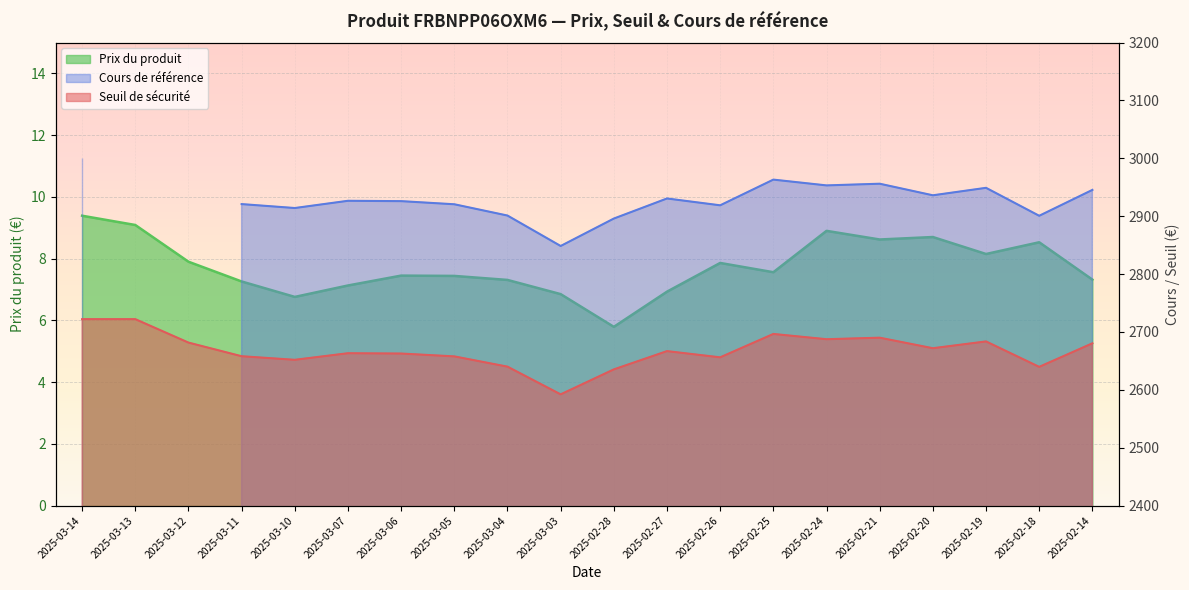

At how many categories does at least one series exceed 2130?

20